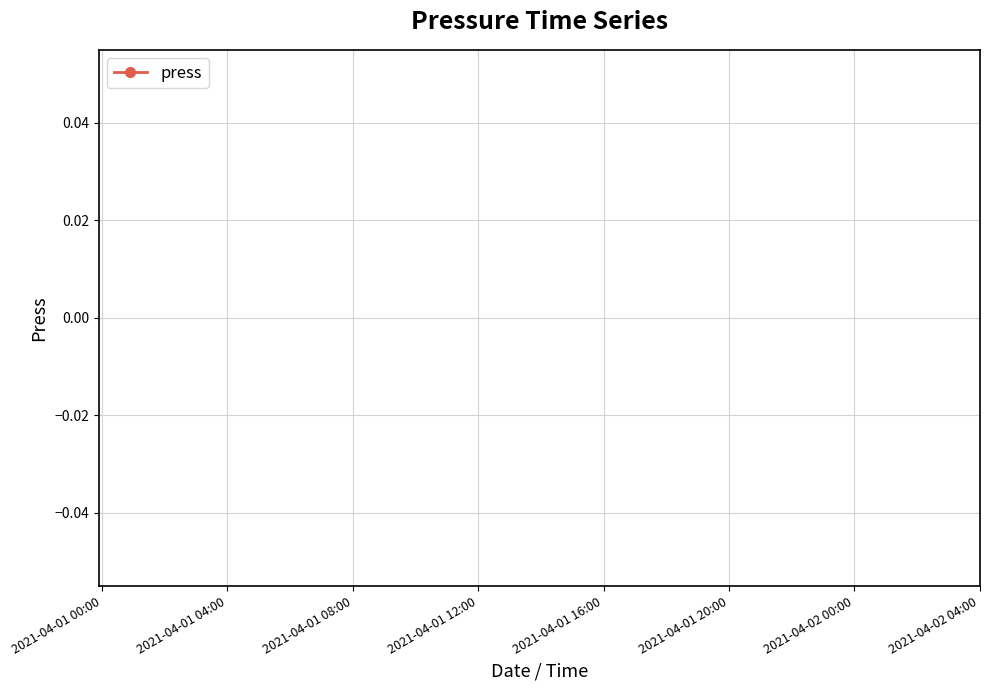

Does the chart have visible grid lines?

Yes